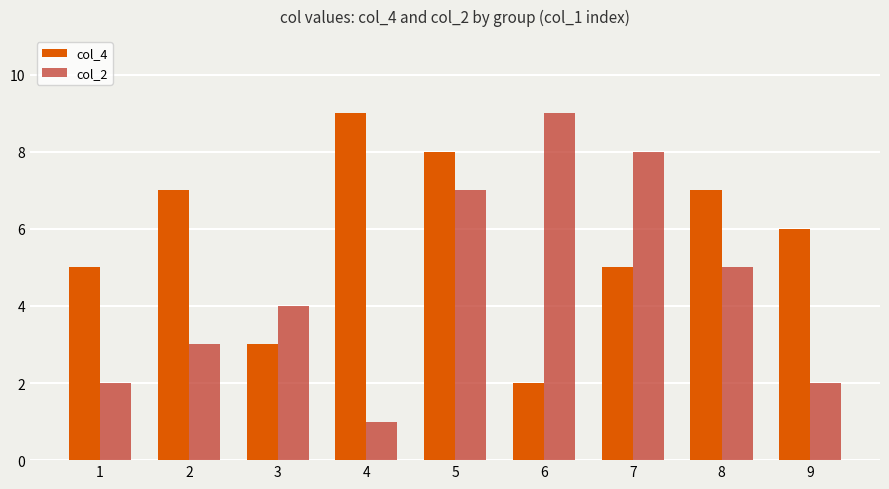

What is the greatest value displayed?

9